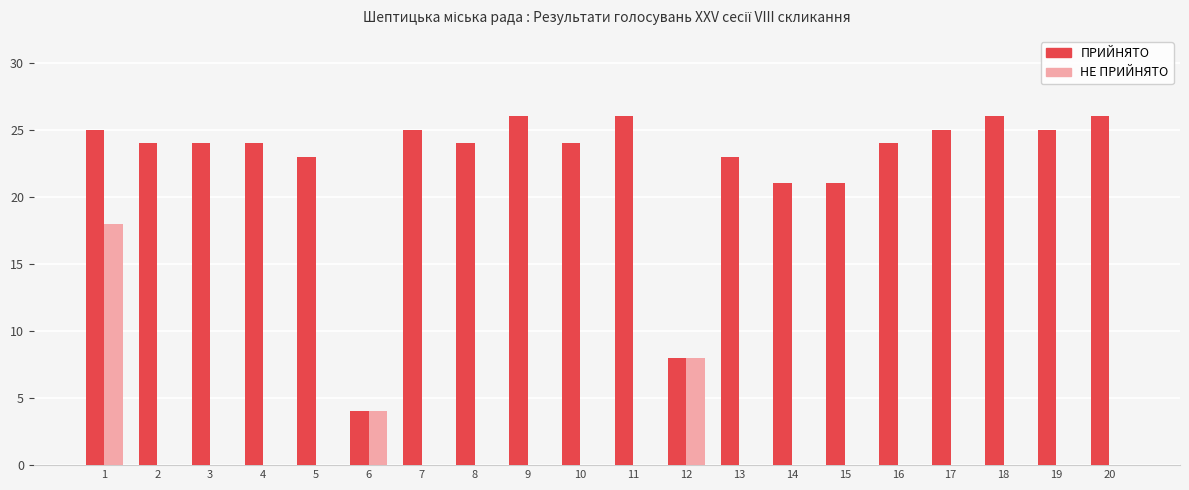

The value of ПРИЙНЯТО at 12 is 8. True or false?

True